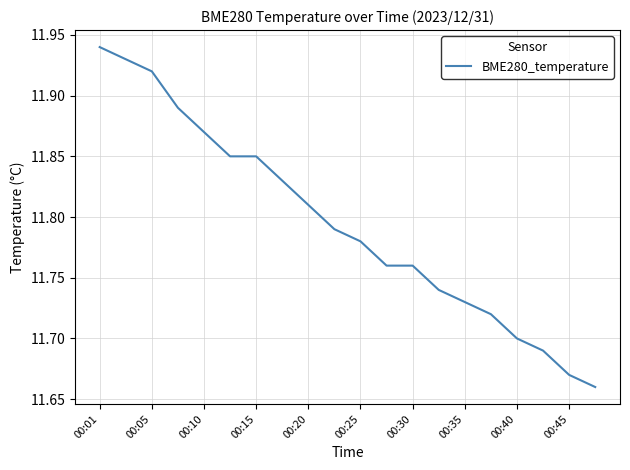

What is the difference between the maximum and minimum values?

0.3